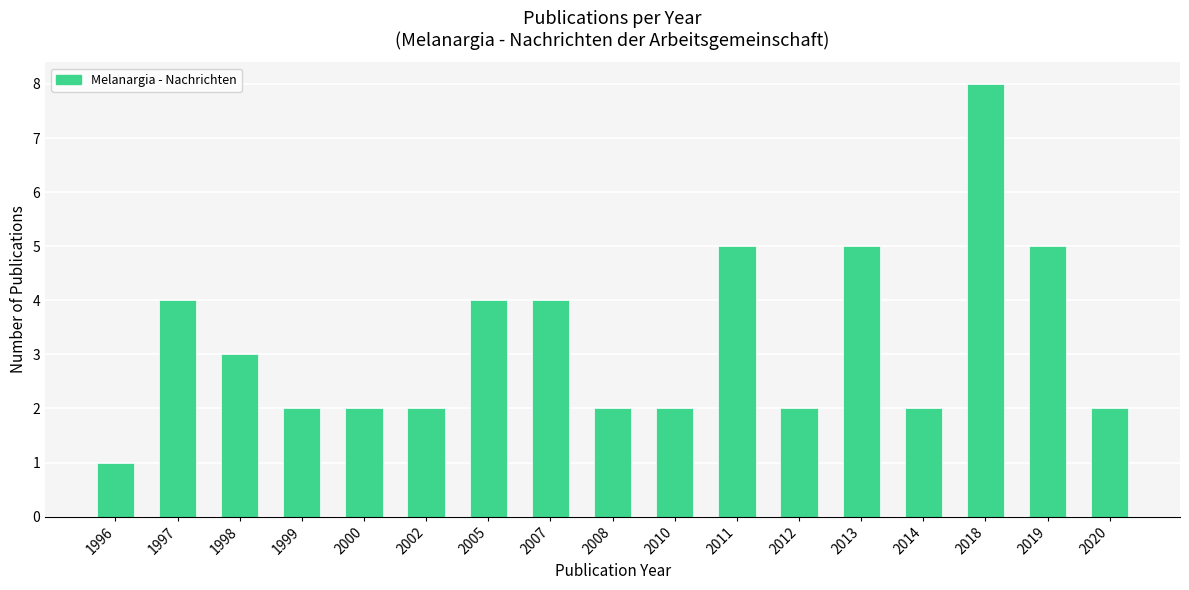

The chart shows a value of 2 at 2011. True or false?

False